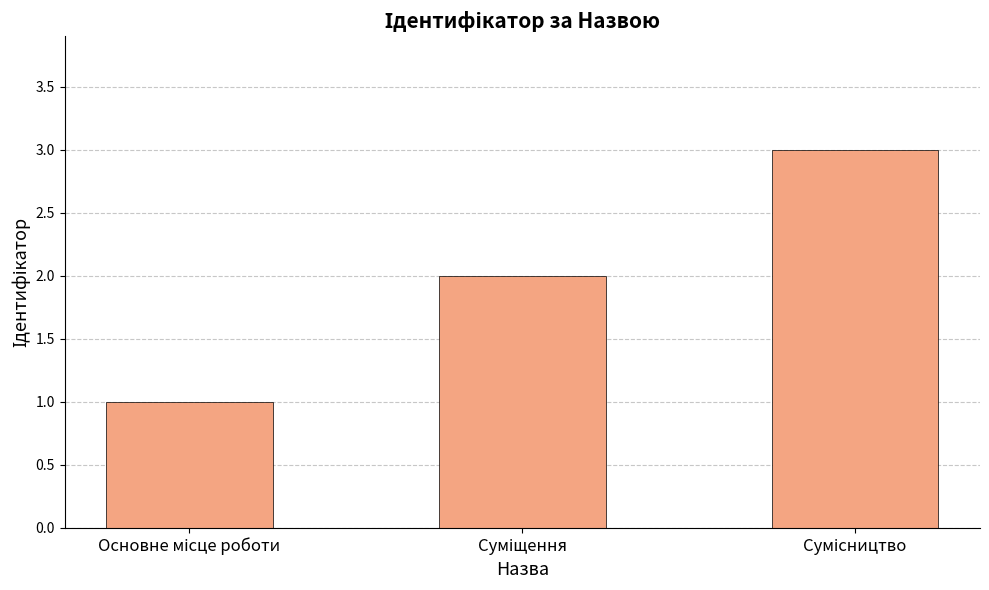

Reading left to right, what are all the values shown in this chart?

1	2	3